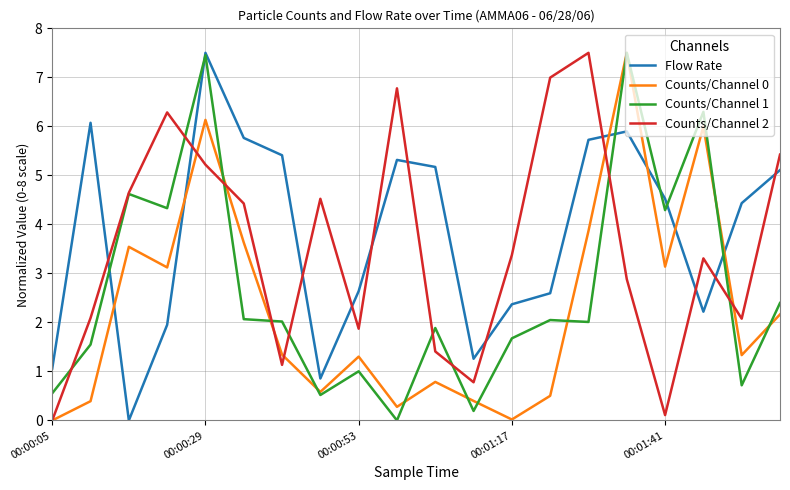

True or false: Counts/Channel 0 and Flow Rate cross at least once.

True